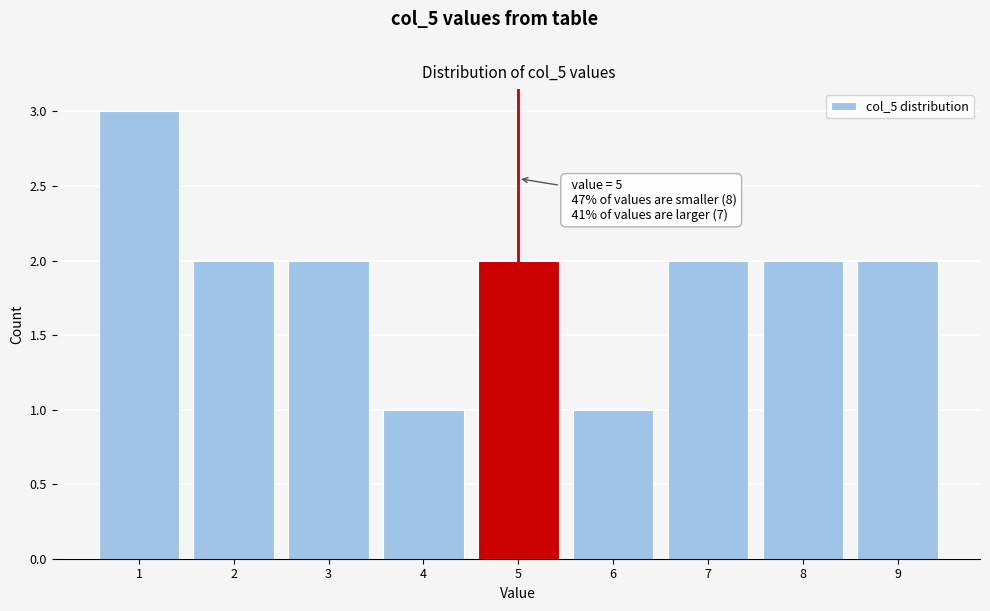

Over which range of the x-axis is the bar tallest?

0.5 to 1.5